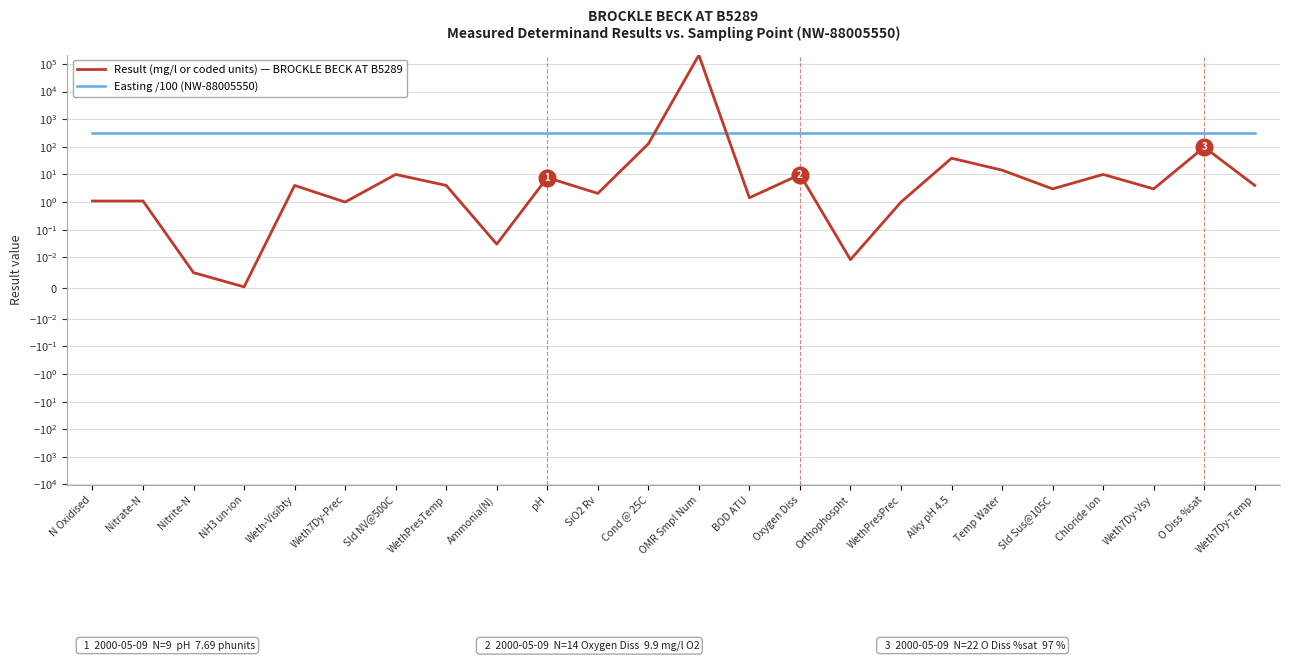

Where is Result (mg/l or coded units) — BROCKLE BECK AT B5289 nearest to the value 103984?

Cond @ 25C